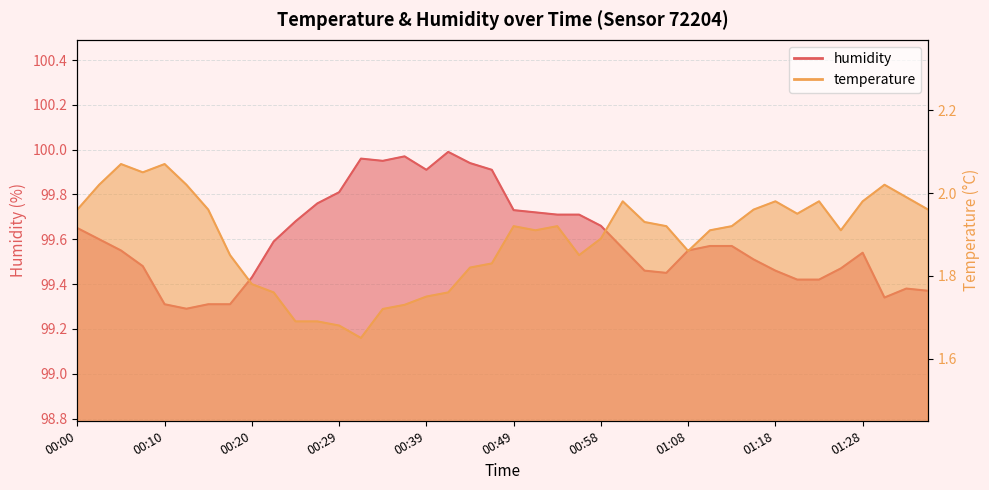

Which label corresponds to the smallest value in the chart?

00:32